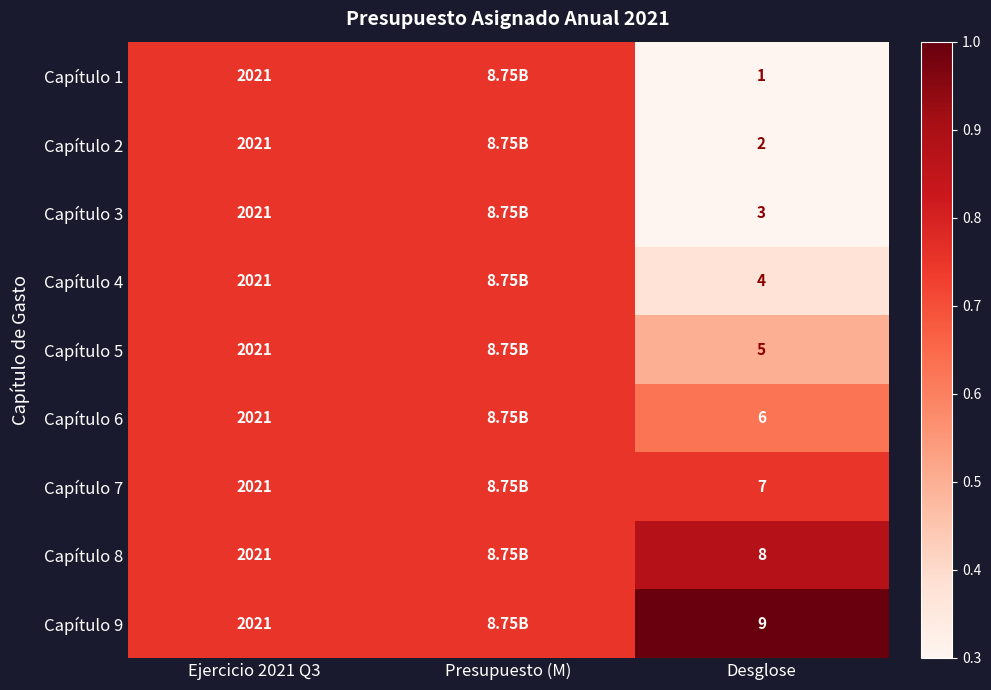

Is the value of Capítulo 1 at Ejercicio 2021 Q3 greater than the value of Capítulo 9 at Desglose?

Yes